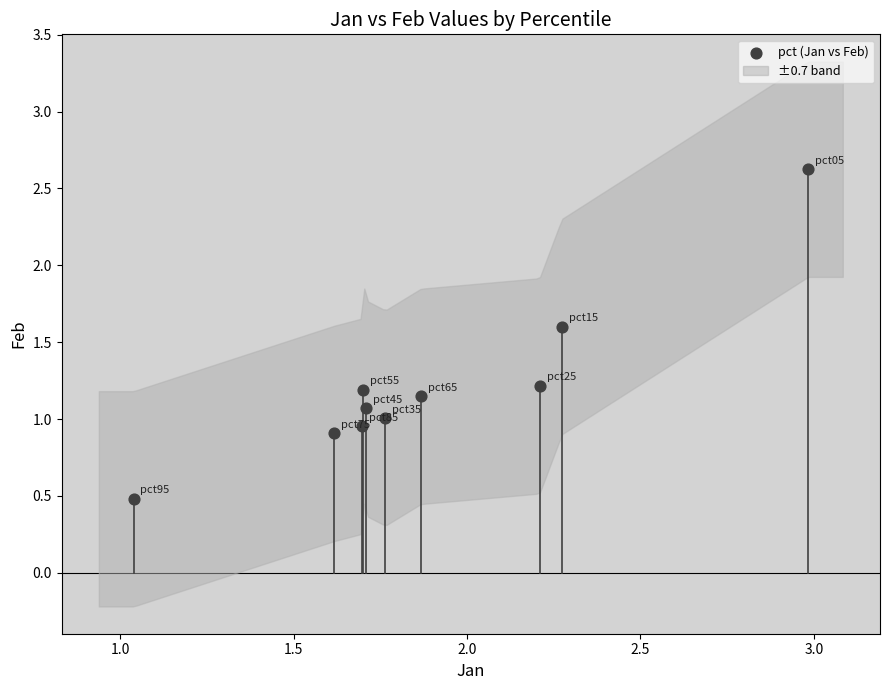

What is the range of Y values (max minus min)?

2.1